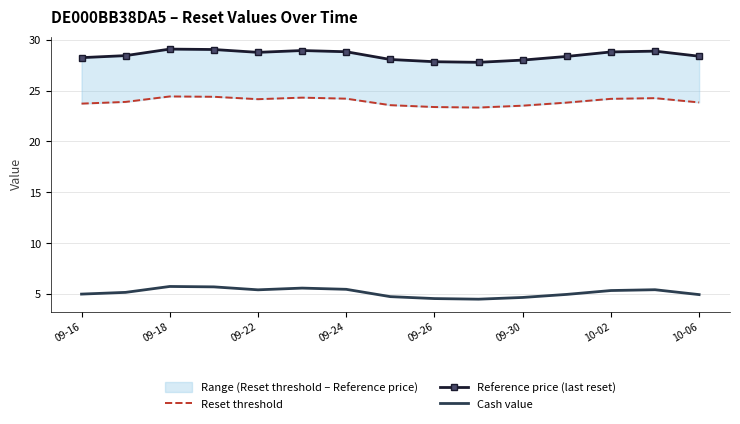

List the series in order of their overall mean, lowest first.

Cash value, Reset threshold, Reference price (last reset)